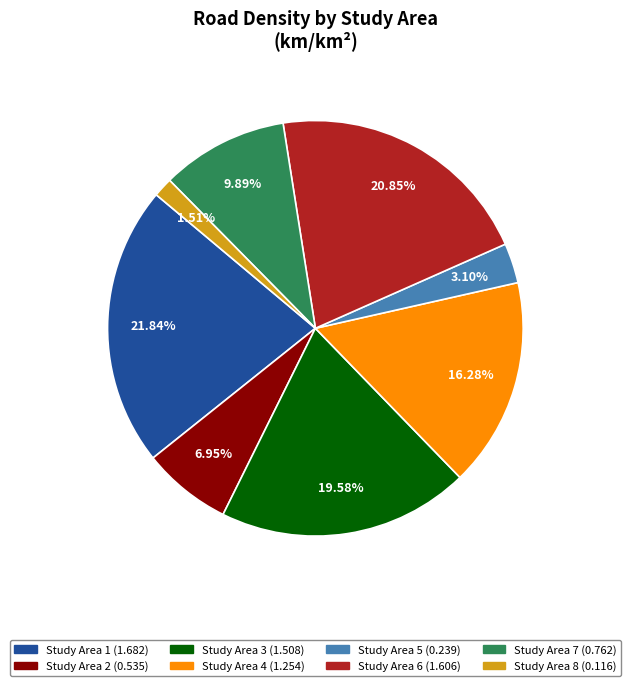

Is there a majority slice in this chart?

No